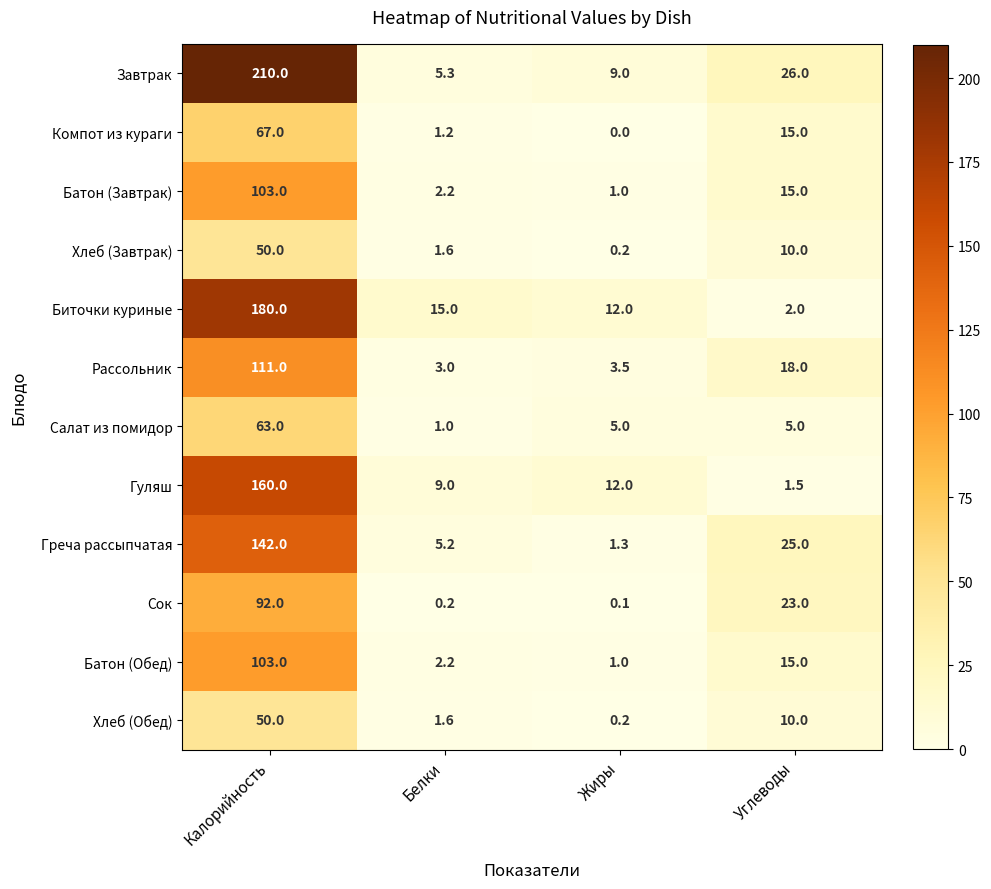

At which category is the sum across all series the highest?

Калорийность